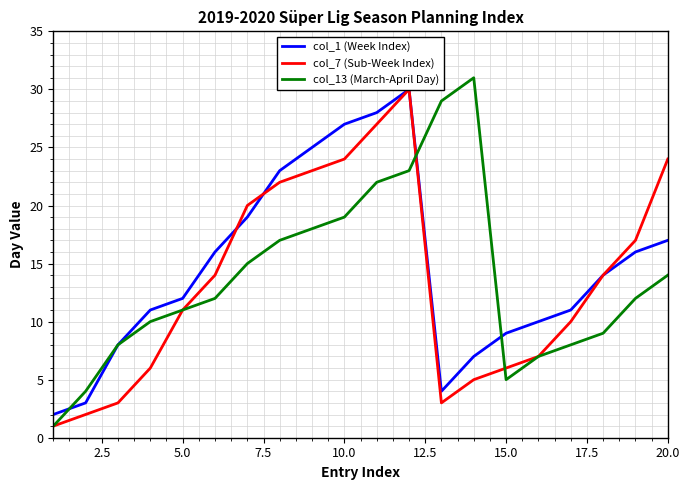

After their last crossing, which series has the higher values: col_13 (March-April Day) or col_1 (Week Index)?

col_1 (Week Index)